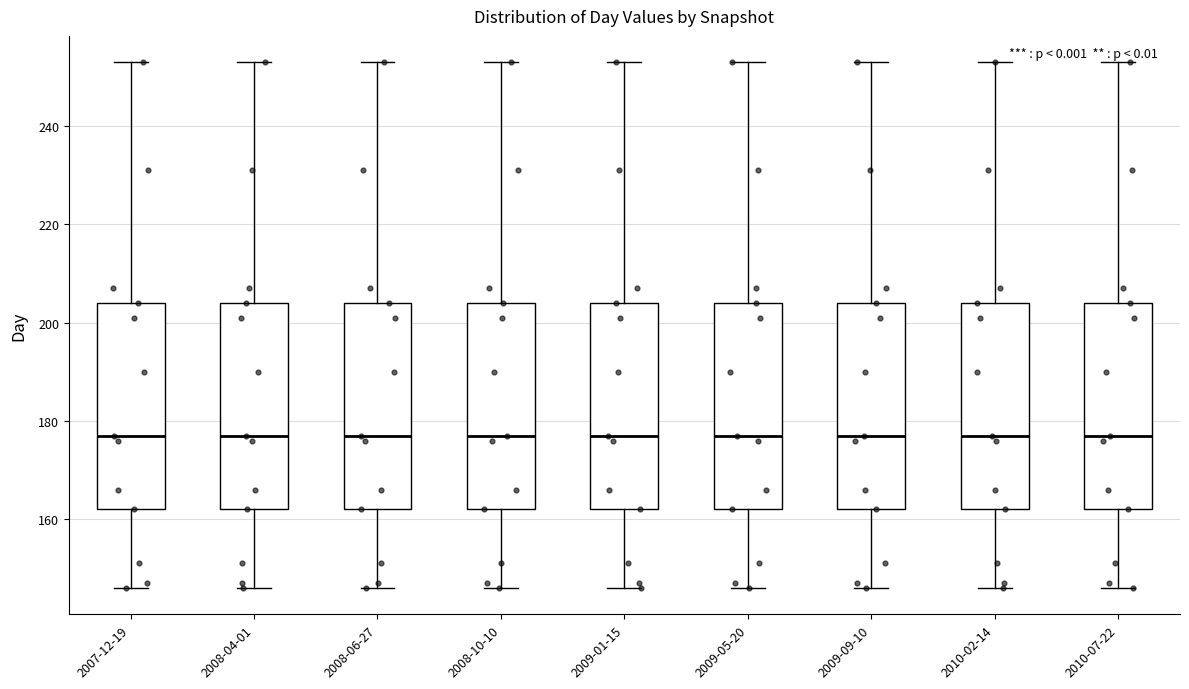

Reading left to right, read every box against the y-axis: the position of its median line, the range the box covers, and the ends of its whiskers. The values are not printed on the chart, so give them approximately, as read against the axis.

2007-12-19: median 178, box 162 to 204, whiskers 146 to 254
2008-04-01: median 178, box 162 to 204, whiskers 146 to 254
2008-06-27: median 178, box 162 to 204, whiskers 146 to 254
2008-10-10: median 178, box 162 to 204, whiskers 146 to 254
2009-01-15: median 178, box 162 to 204, whiskers 146 to 254
2009-05-20: median 178, box 162 to 204, whiskers 146 to 254
2009-09-10: median 178, box 162 to 204, whiskers 146 to 254
2010-02-14: median 178, box 162 to 204, whiskers 146 to 254
2010-07-22: median 178, box 162 to 204, whiskers 146 to 254